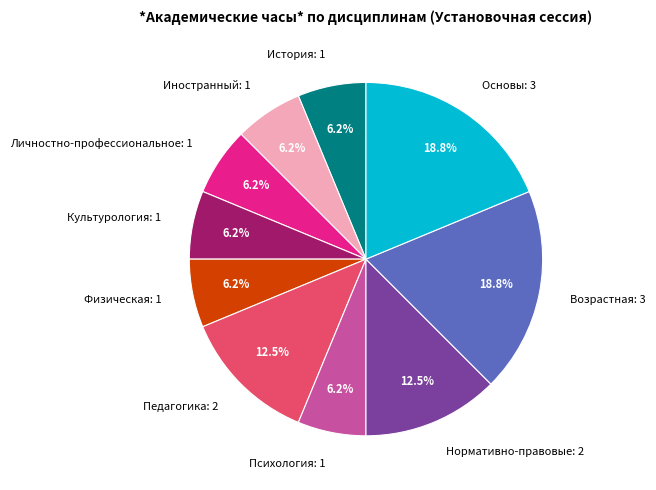

Do Иностранный: 1 and Основы: 3 together represent more than half of the pie?

No